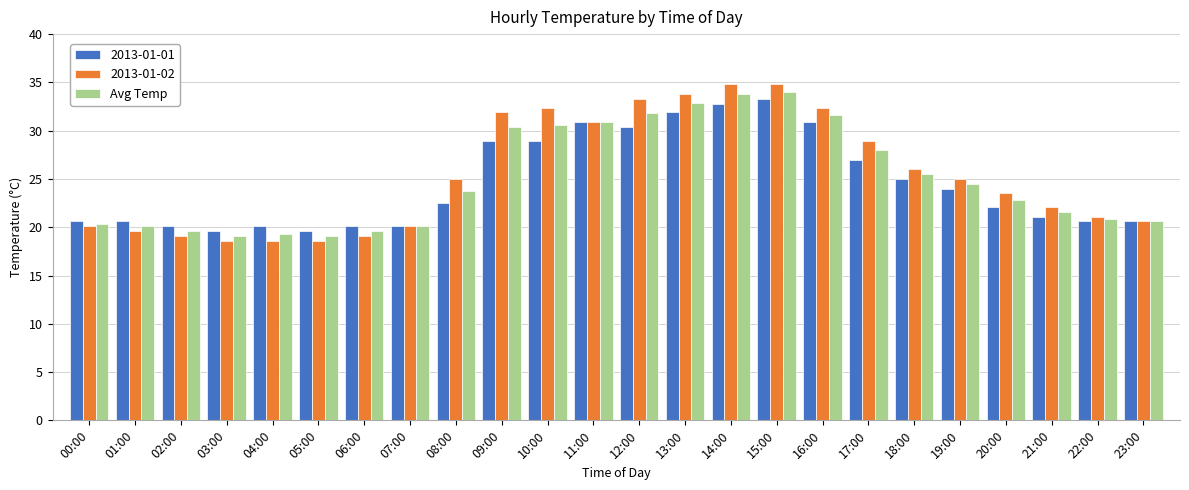

What is the highest value of the 2013-01-01 series?

33.3